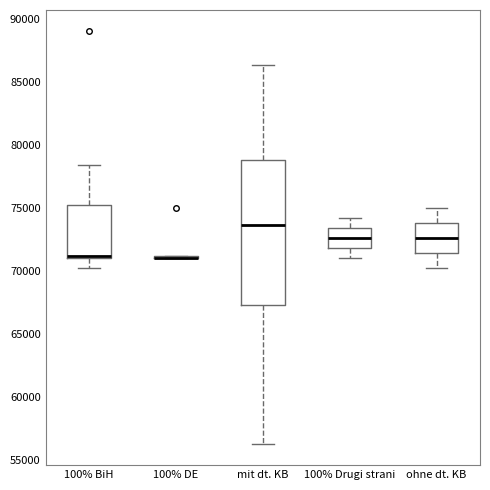

Reading left to right, transcribe this box plot: for each box, give where its median line is, the range the box spans, and where its two whiskers end, as read against the y-axis. The values are not printed on the chart, so give them approximately, as read against the axis.

100% BiH: median 71000 (just above the box's lower edge), box 71000 to 75000, whiskers 70000 to 78500
100% DE: box collapsed to a line at 71000, whiskers 71000 to 71000
mit dt. KB: median 73500, box 67500 to 79000, whiskers 56000 to 86500
100% Drugi strani: median 72500, box 72000 to 73500, whiskers 71000 to 74000
ohne dt. KB: median 72500, box 71500 to 74000, whiskers 70000 to 75000